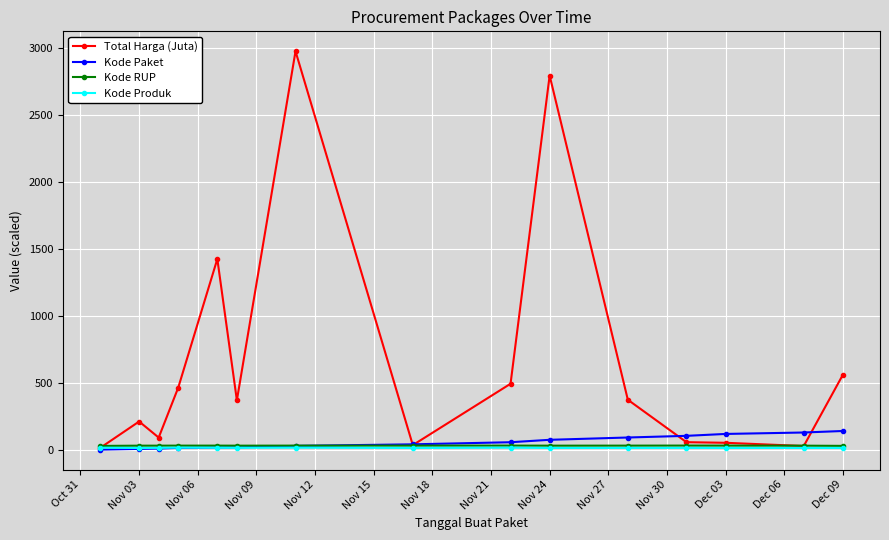

Which series has the widest spread of values?

Total Harga (Juta)